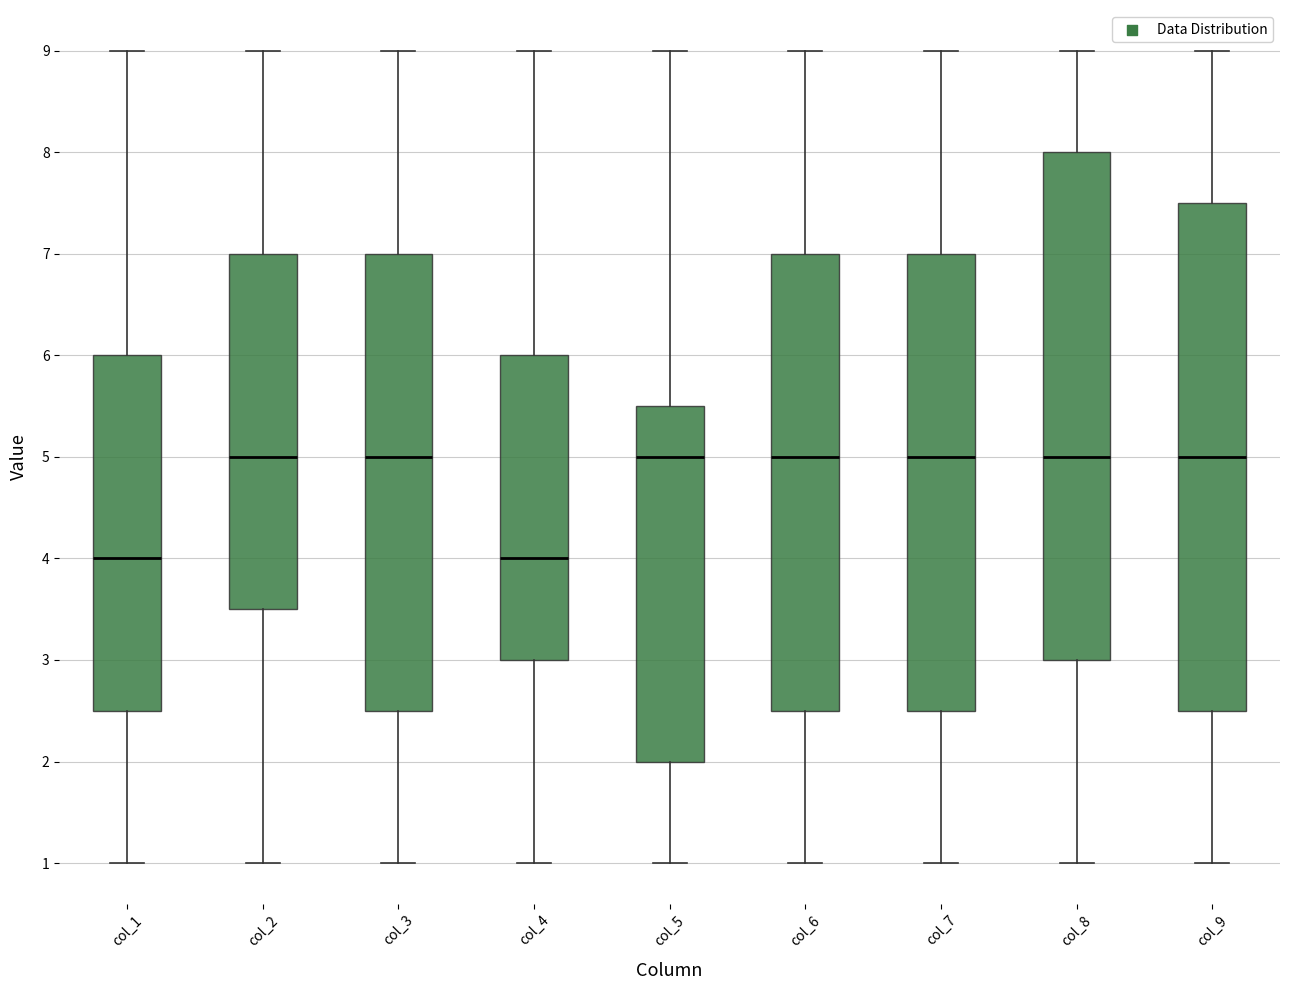

Where is the lower edge of the box for col_1 on the y-axis? The values are not printed on the chart, so give them approximately, as read against the axis.

2.5